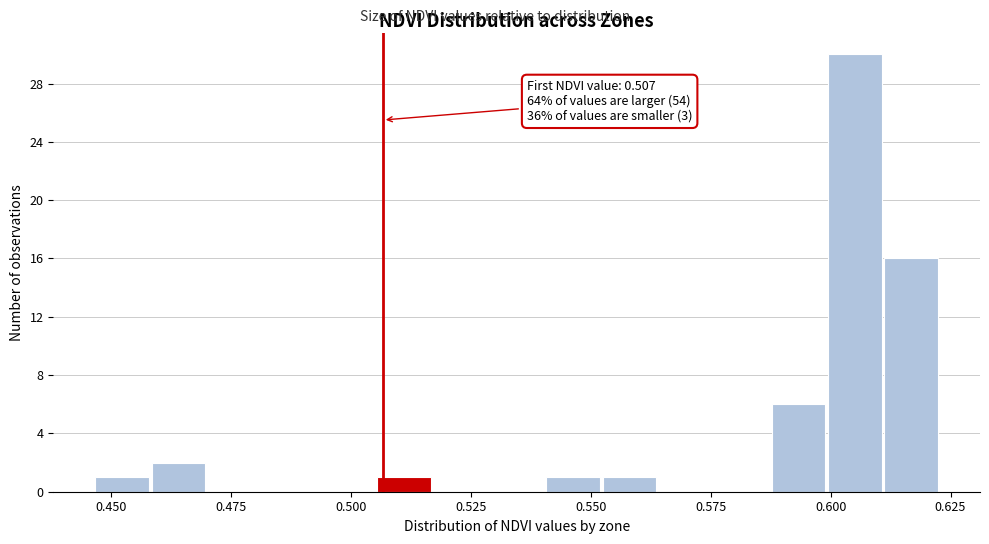

Around what value on the x-axis is the tallest bar? Give the approximate position of its centre, as read against the axis.

0.605